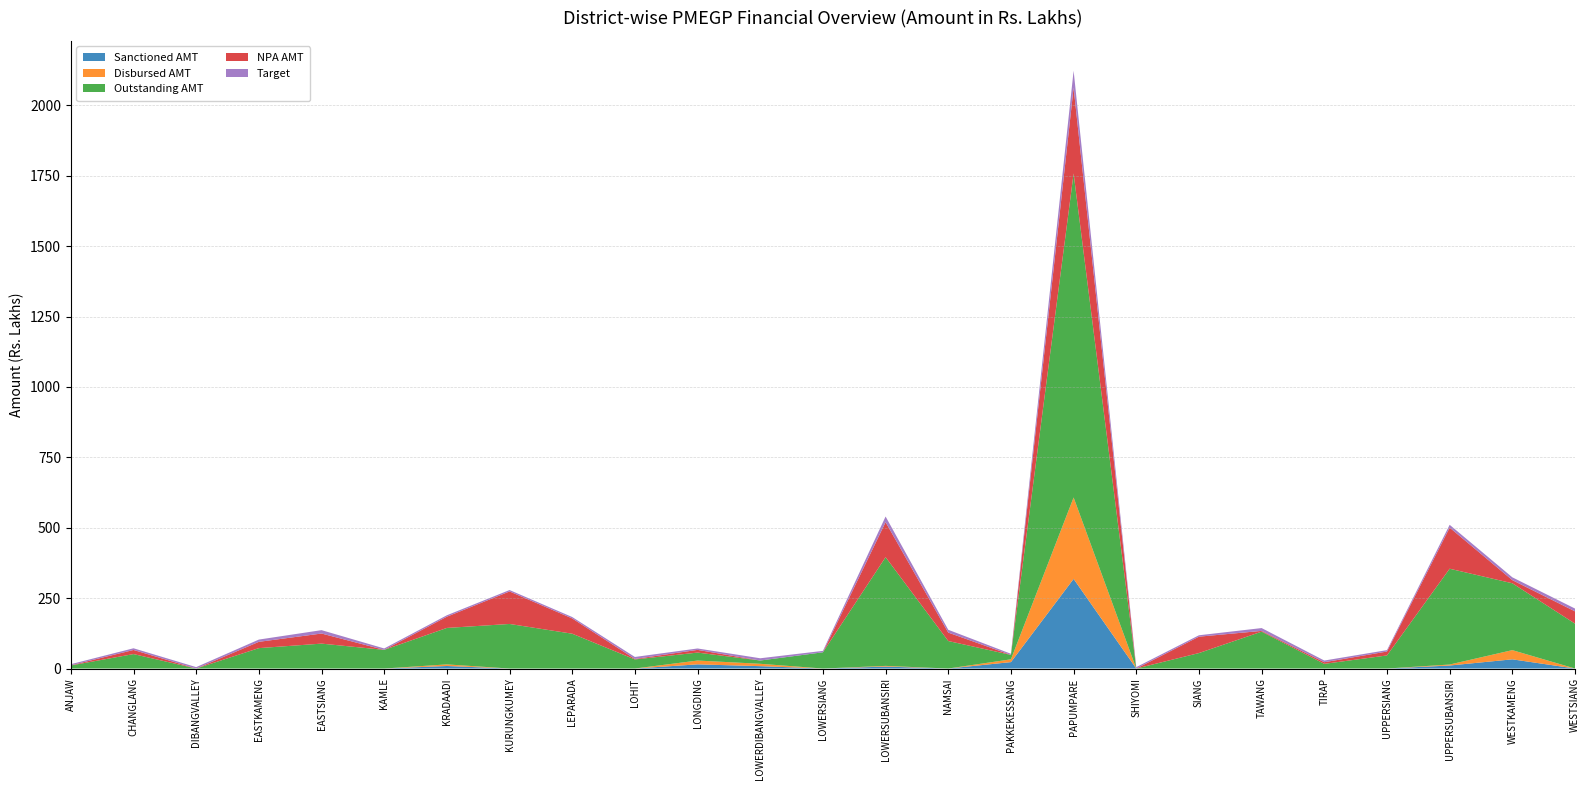

Reading left to right, list all the values displayed in this chart.

Sanctioned AMT: 0.0	0.0	0.0	0.0	0.0	0.0	9.0	0.0	0.0	0.0	14.8	8.4	0.0	6.9	0.0	22.8	318.3	0.0	0.0	0.0	0.0	0.0	10.7	32.7	0.0
Disbursed AMT: 0.0	0.0	0.0	0.0	0.0	0.0	5.7	0.0	0.0	0.0	13.5	8.4	0.0	2.5	0.0	9.9	289.2	0.0	0.0	0.0	0.0	0.0	3.5	32.7	0.0
Outstanding AMT: 10.9	51.3	0.0	72.5	88.5	66.3	129.5	158.3	123.7	32.3	28.3	11.6	57.7	386.1	97.7	15.6	1150.8	0.0	55.0	131.0	16.6	46.5	340.3	237.5	159.5
NPA AMT: 0.6	14.6	0.0	22.4	35.9	0.0	40.0	115.5	54.2	1.8	9.6	0.0	0.0	124.4	29.9	0.0	304.7	0.0	58.2	2.7	5.8	13.9	146.0	11.1	43.6
Target: 4.0	6.0	5.0	8.0	12.0	5.0	5.0	5.0	5.0	7.0	5.0	8.0	5.0	20.0	10.0	4.0	60.0	5.0	5.0	10.0	6.0	5.0	10.0	10.0	10.0